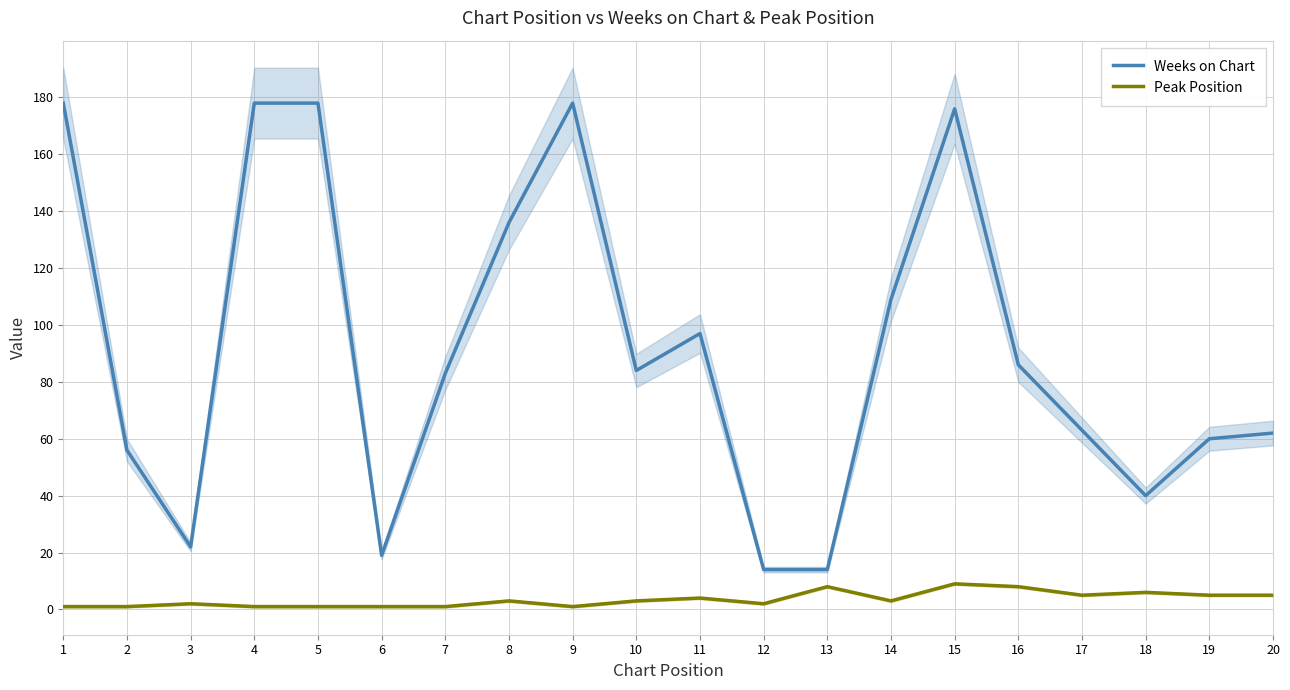

What is the value of the Weeks on Chart point at the 9th from the left?

178